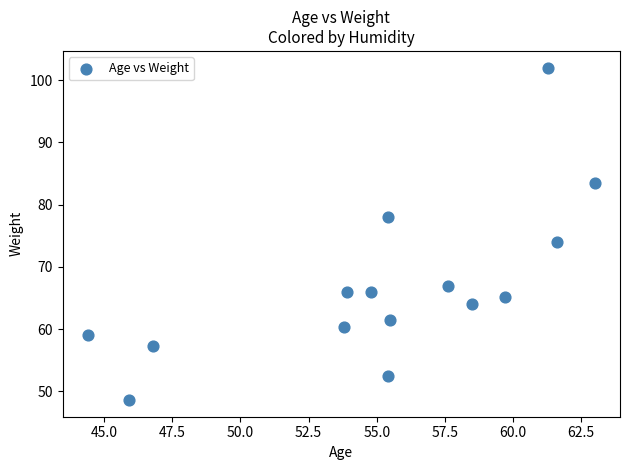

What Y value in the scatter plot is closest to 75?

74.0